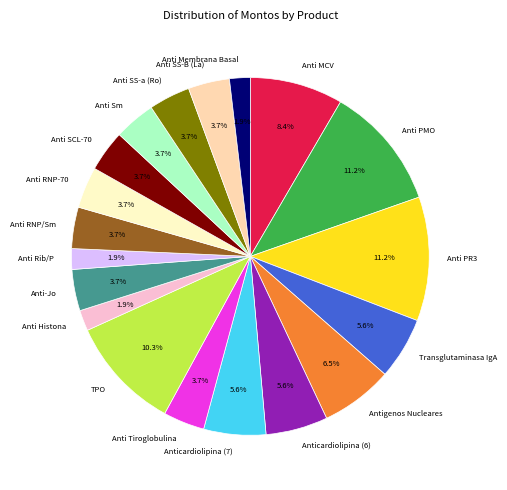

What portion of the pie excludes Anti MCV?

91.6%